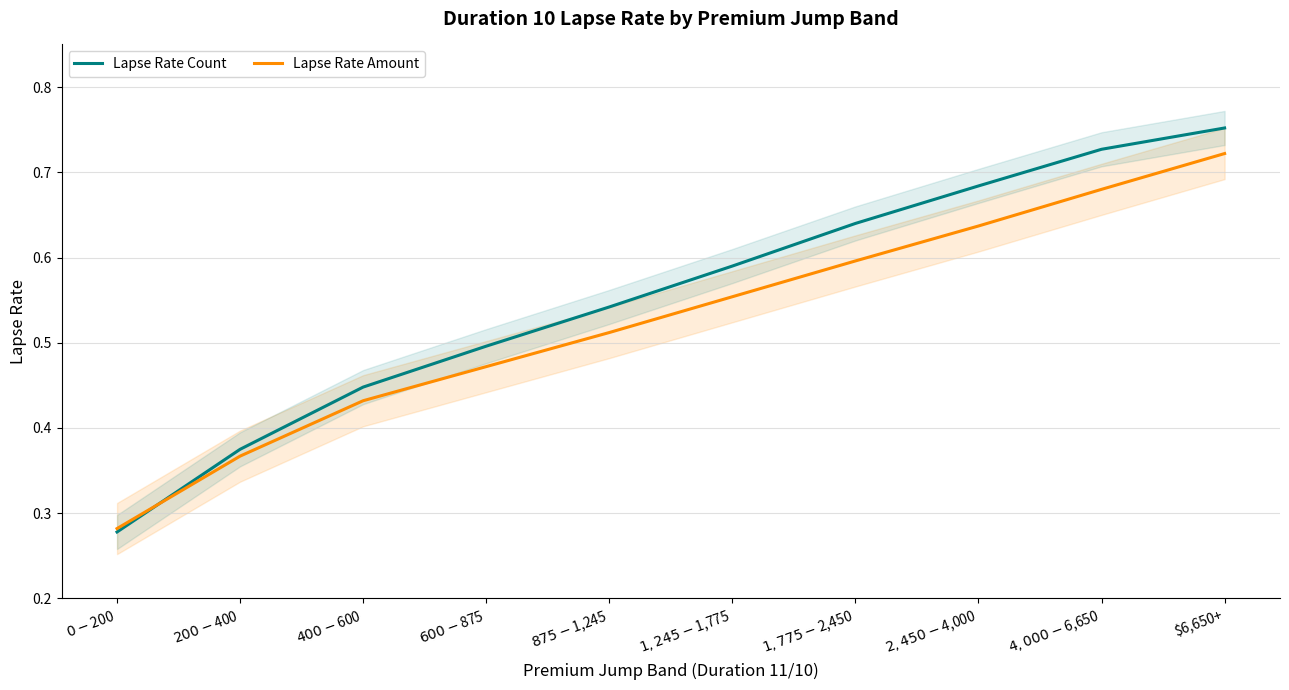

True or false: Lapse Rate Amount has more than 0 interior local peaks.

False